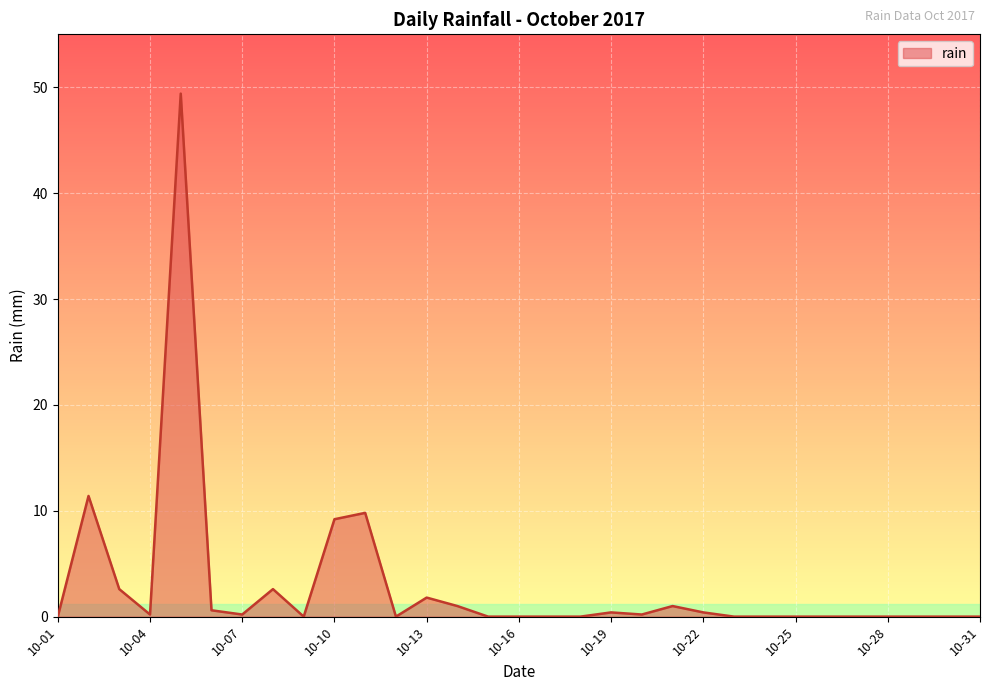

What is the maximum value shown in the chart?

49.4